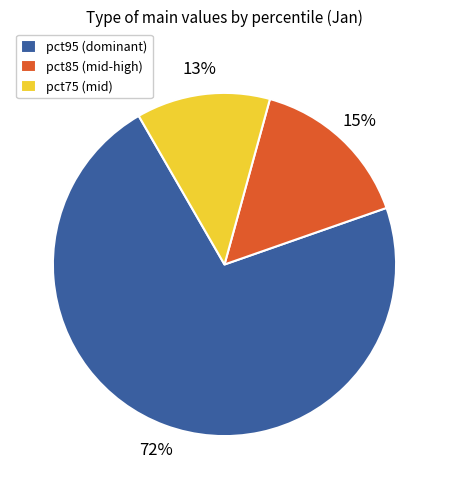

Is it true that pct95 (dominant) is 86% of the pie?

False